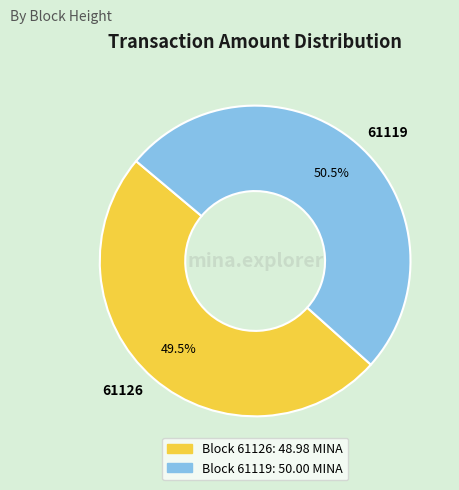

What is the smallest slice in the pie chart?

61126